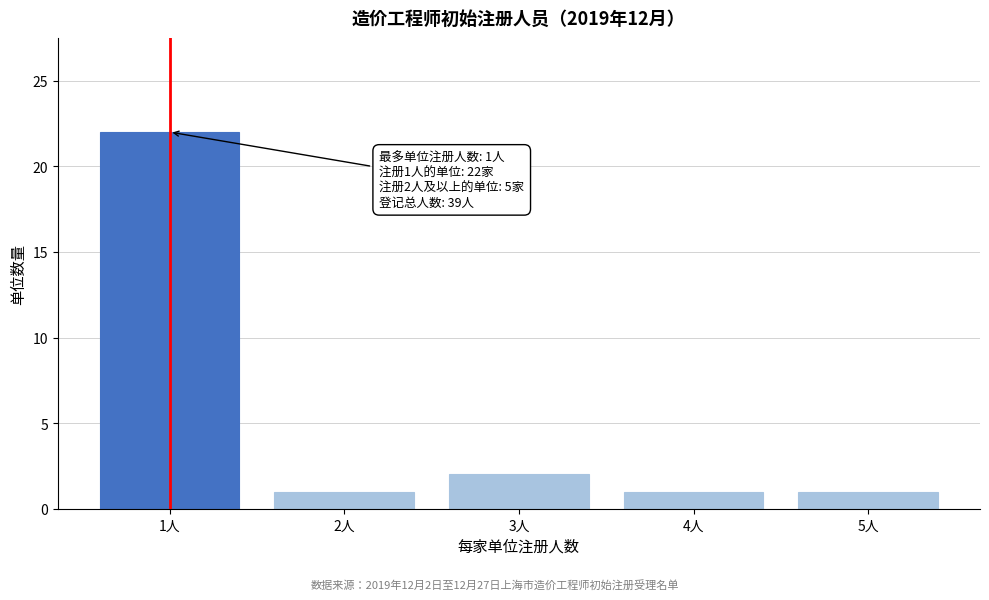

Reading left to right, extract all data points from this chart.

22	1	2	1	1